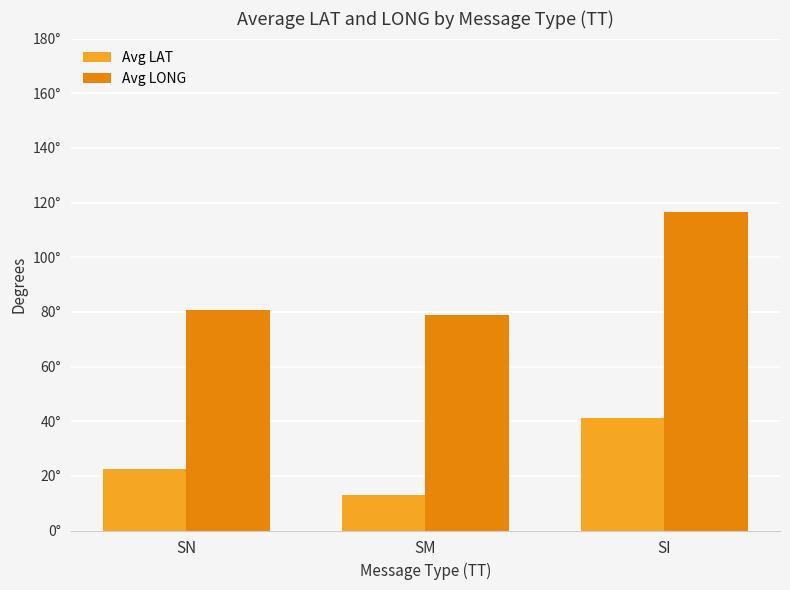

Are the bars horizontal?

No